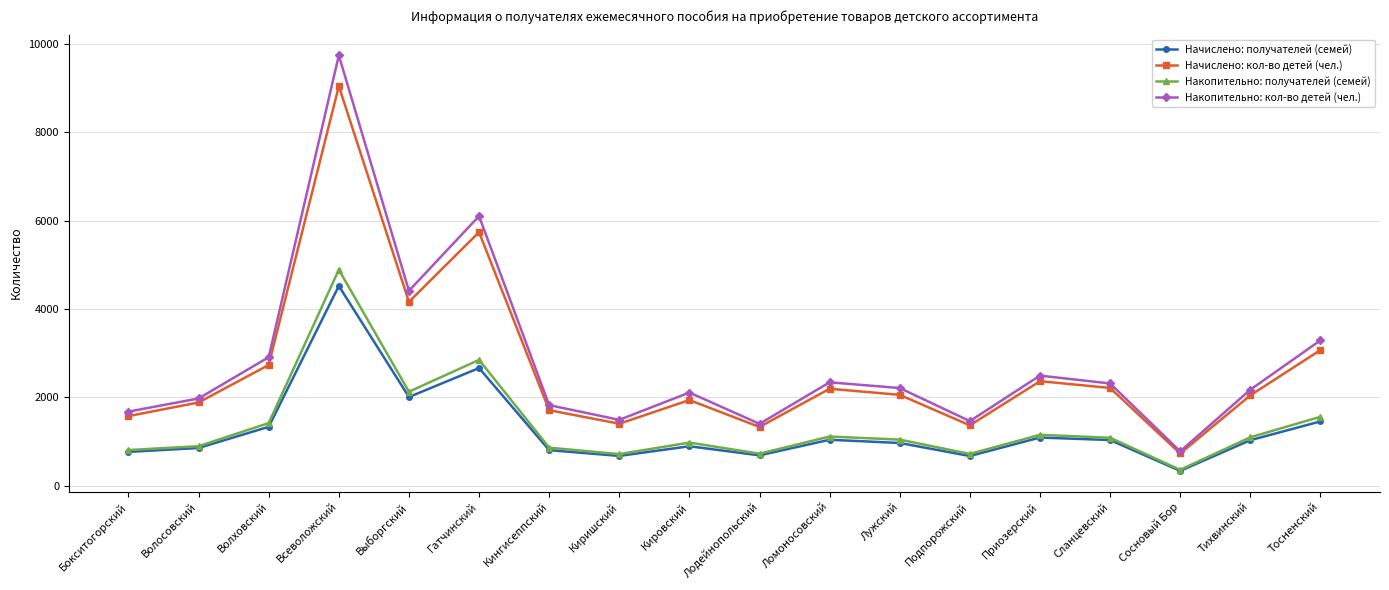

True or false: Накопительно: кол-во детей (чел.) and Накопительно: получателей (семей) cross at least once.

False